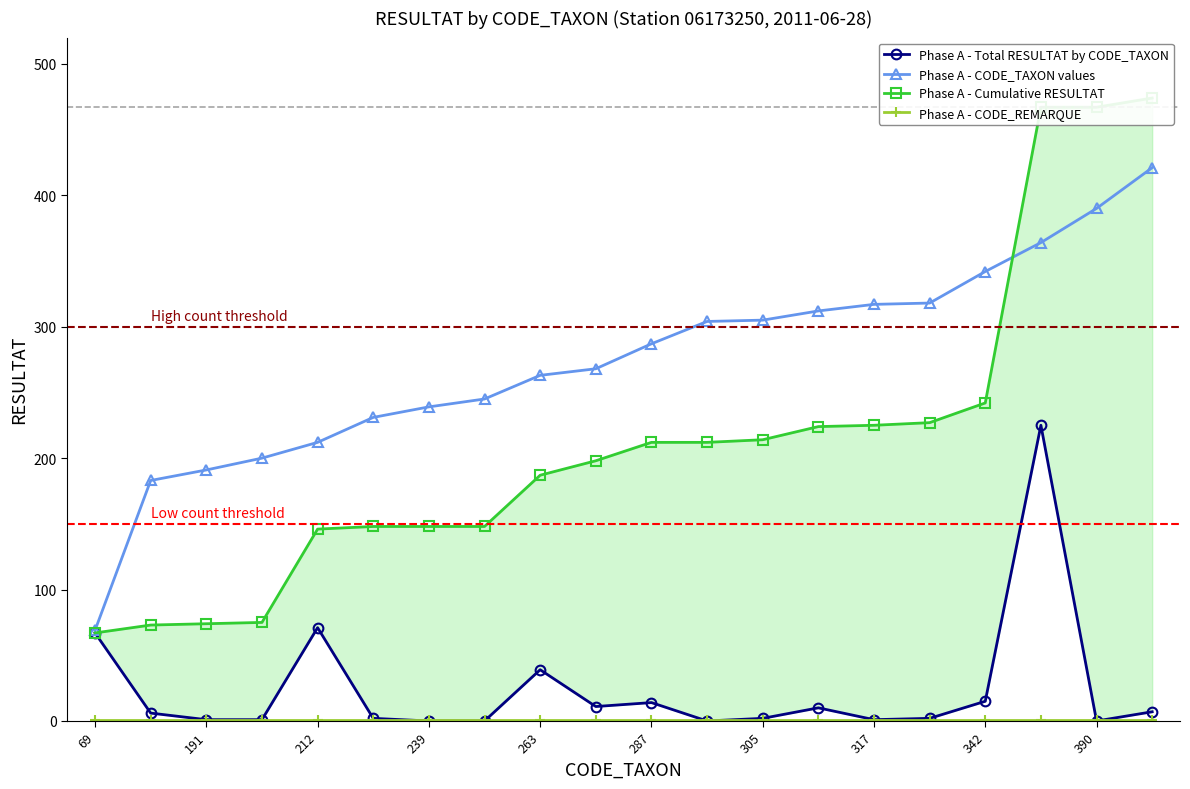

Which category has the lowest value in the Phase A - CODE_TAXON values series?

69